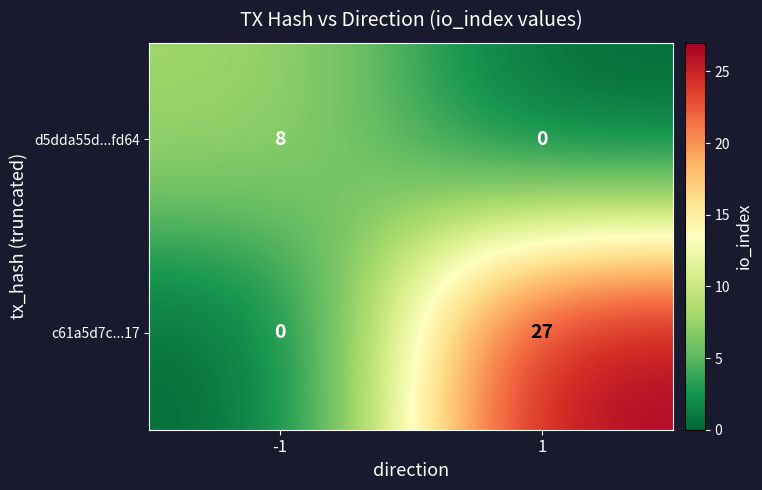

Is the value of d5dda55d...fd64 at -1 greater than the value of c61a5d7c...17 at 1?

No